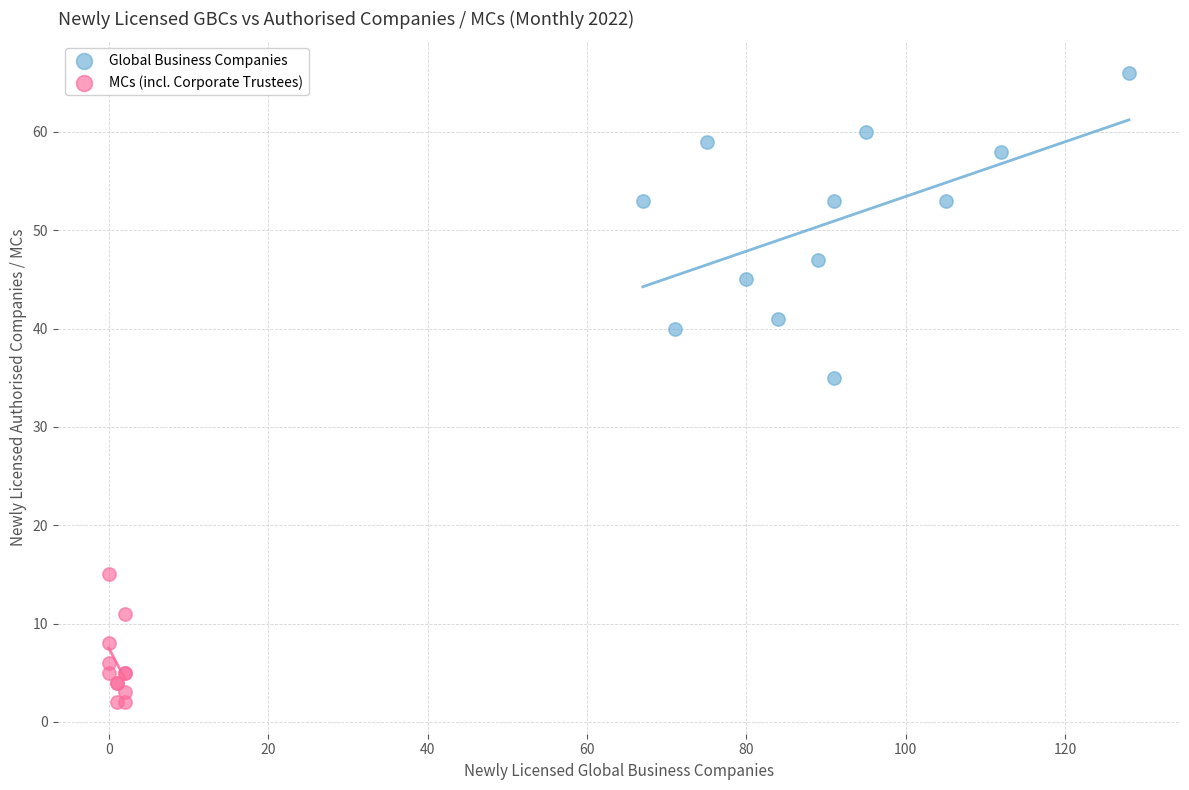

Which series reaches the maximum Y coordinate?

Global Business Companies